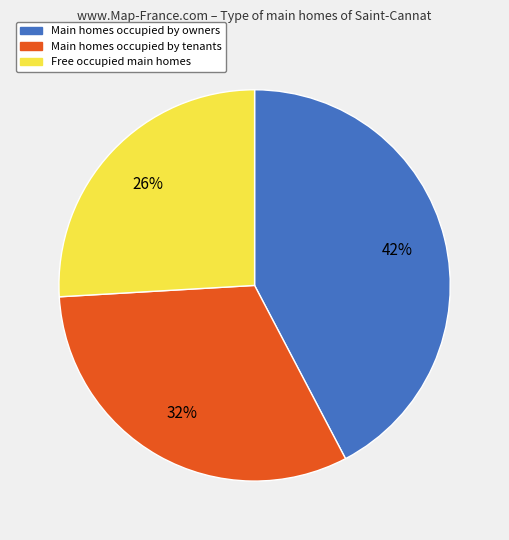

Is there any slice that represents more than half of the pie?

No